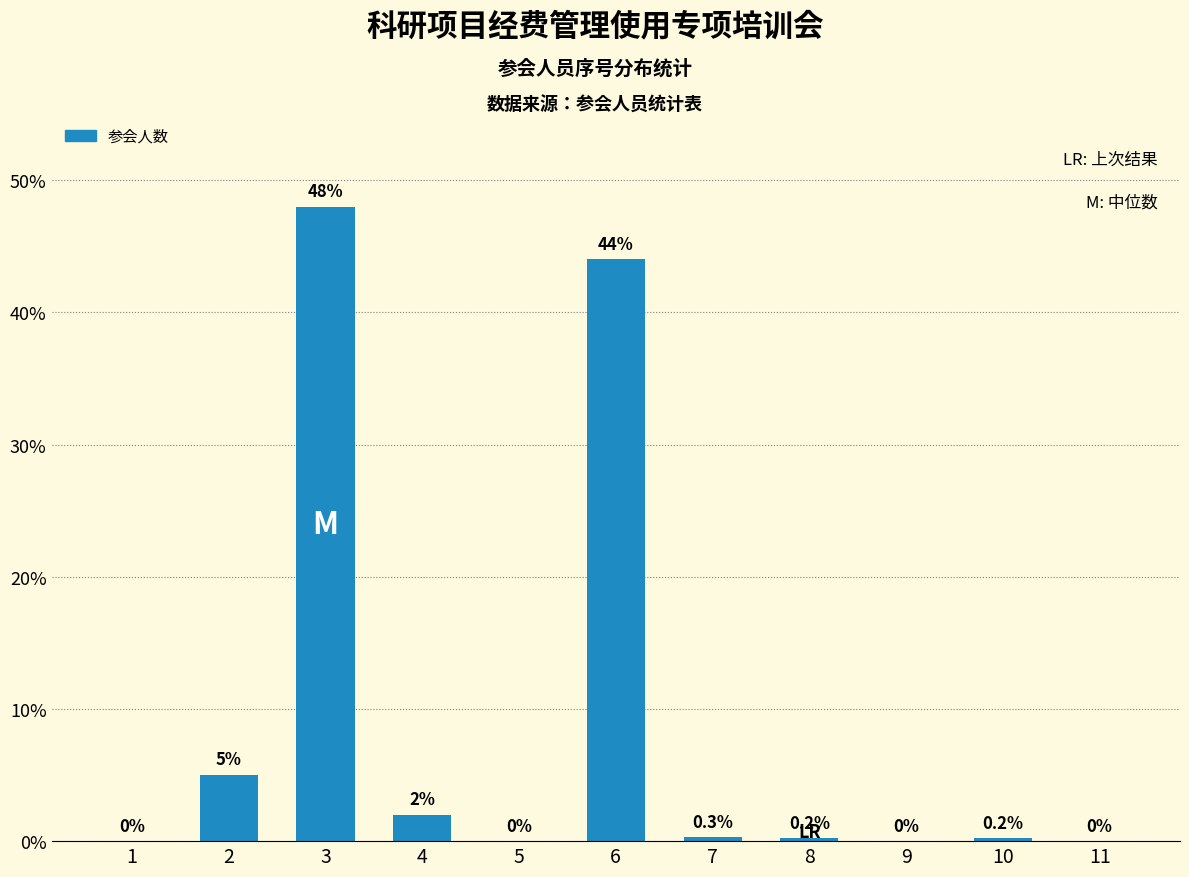

Reading left to right, list all the values displayed in this chart.

1=0.0	2=5.0	3=48.0	4=2.0	5=0.0	6=44.0	7=0.3	8=0.2	9=0.0	10=0.2	11=0.0